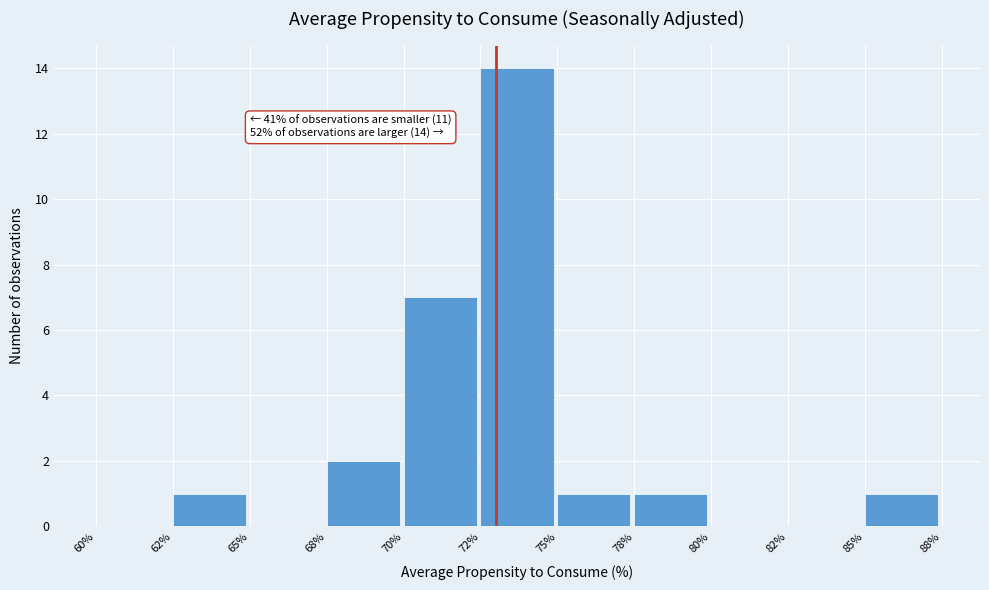

Reading right to left, transcribe all the data shown in this chart.

85%=1	82%=0	80%=0	78%=1	75%=1	72%=14	70%=7	68%=2	65%=0	62%=1	60%=0